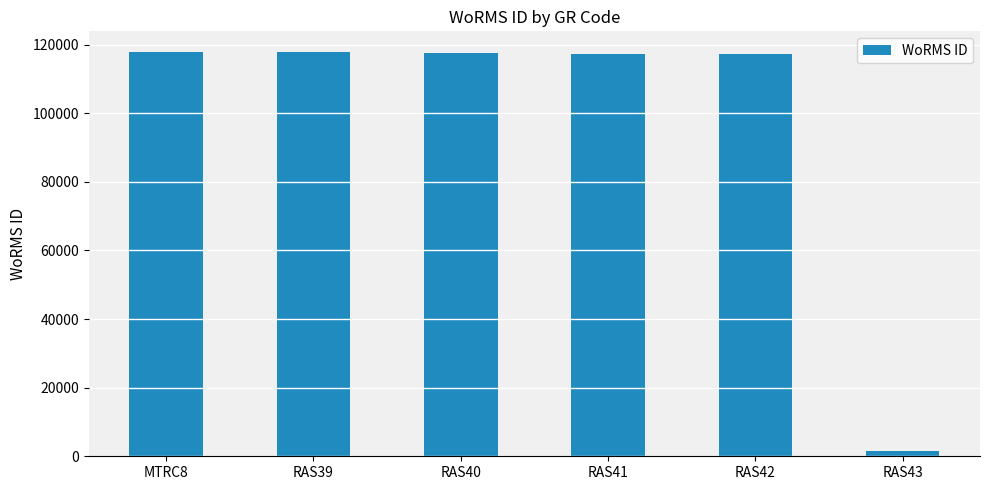

Where does the data first go above 117644?

MTRC8